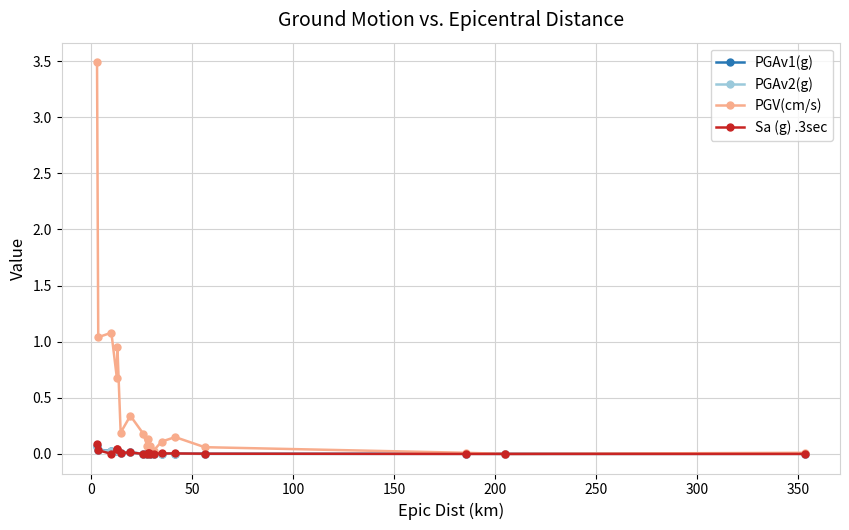

What is the greatest value displayed?

3.5